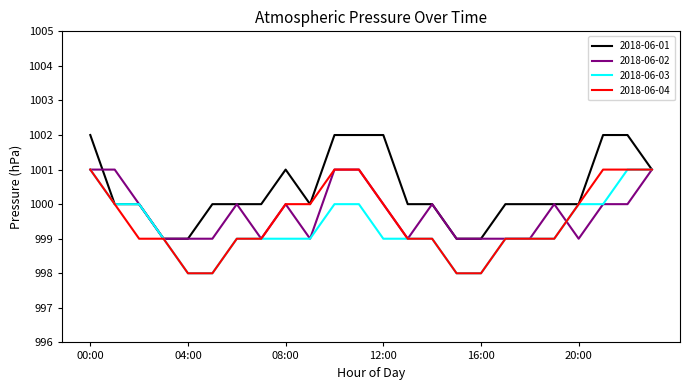

What is the minimum value shown in the chart?

998